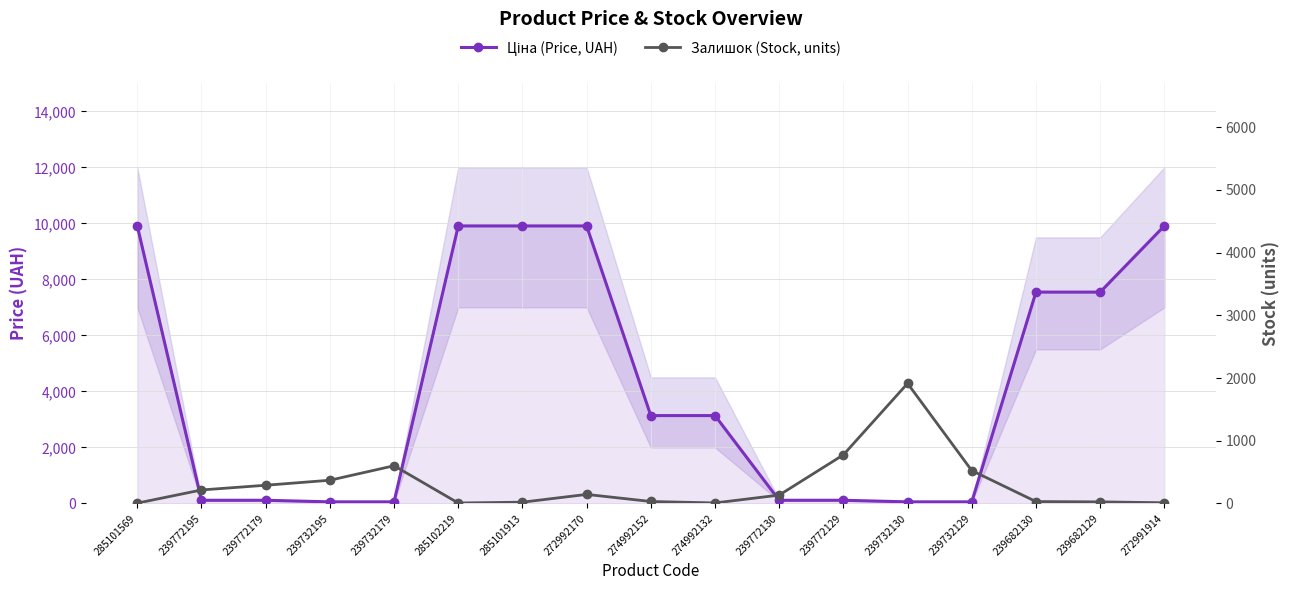

Is the value of Залишок (Stock, units) at 239682130 greater than the value of Ціна (Price, UAH) at 239772195?

No